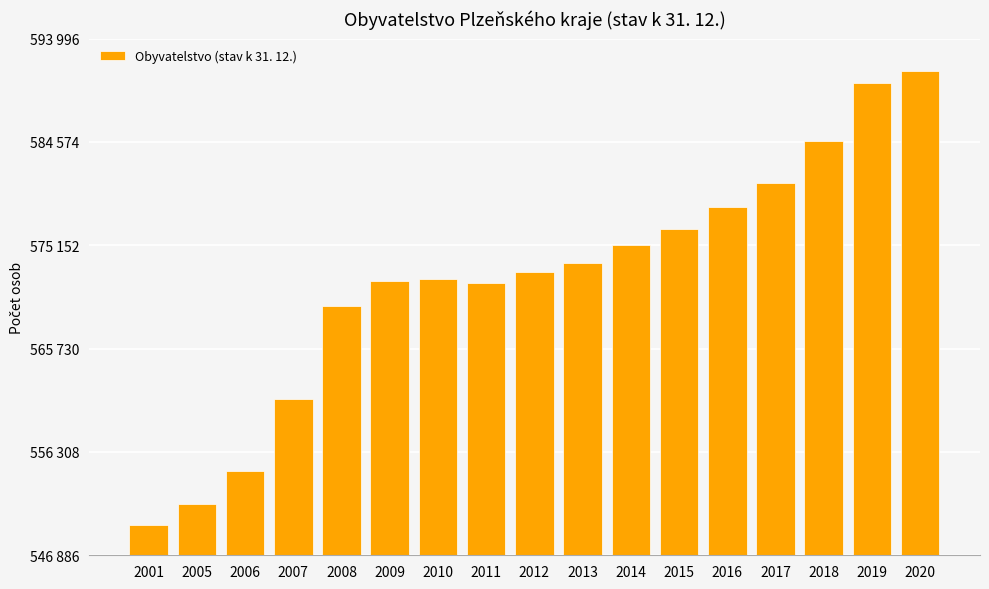

What is the average value?

572071